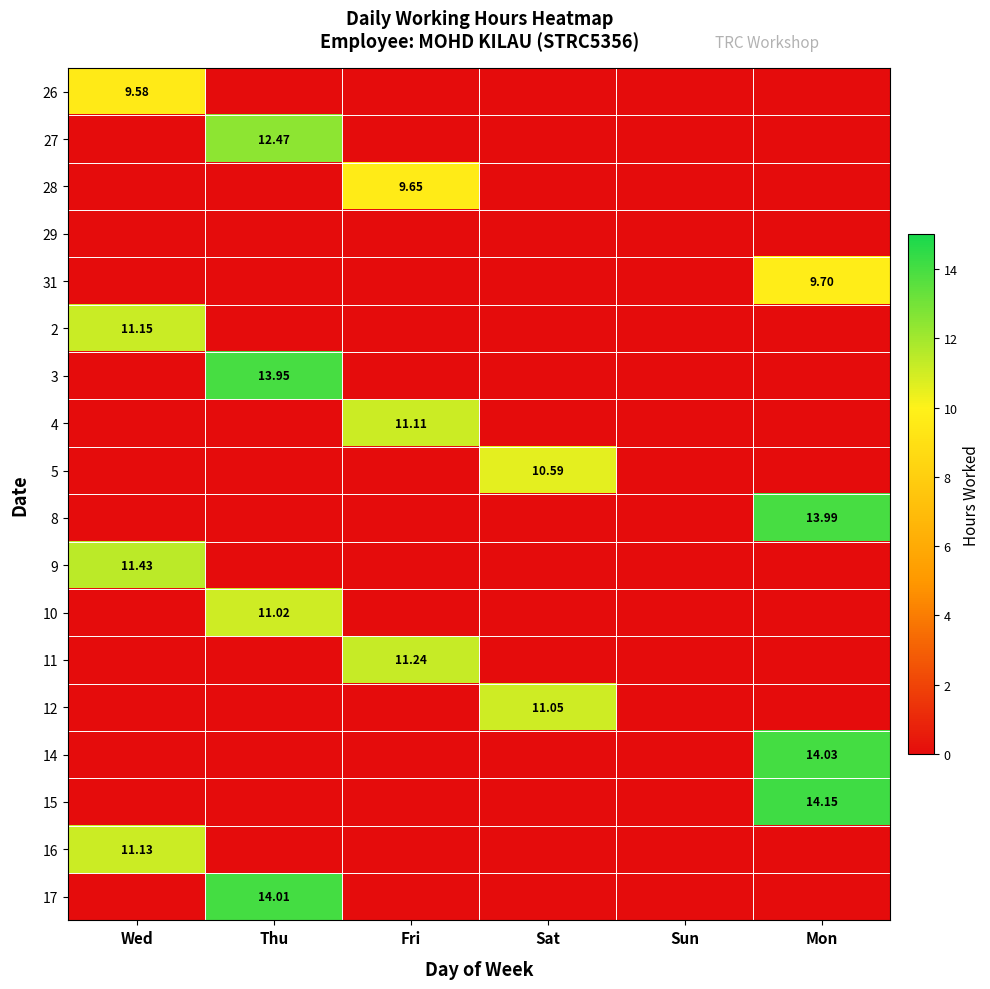

How many series are shown in this chart?

18